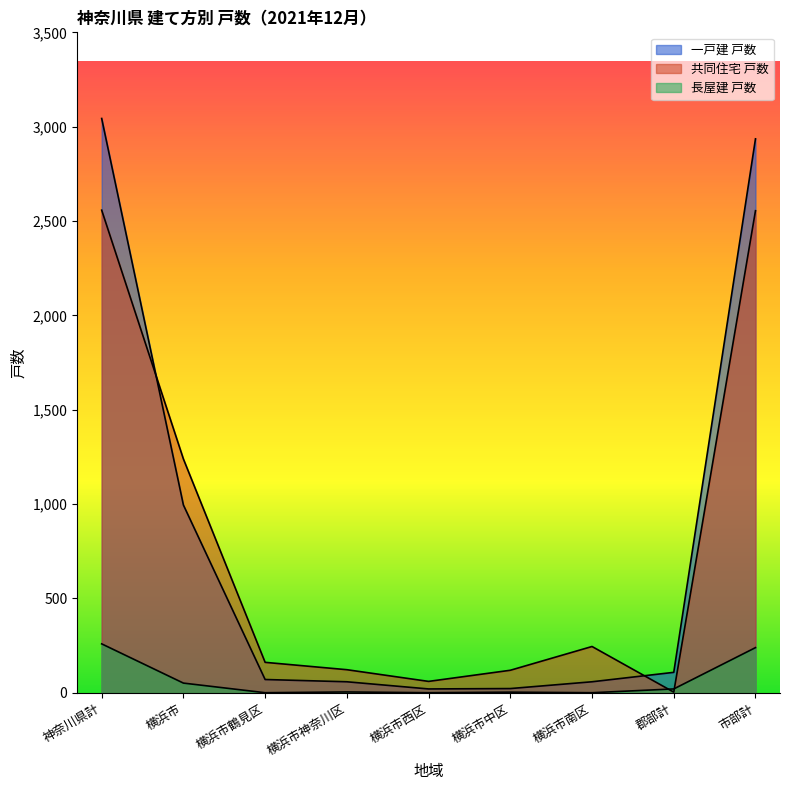

Which series has the largest range (max minus min)?

一戸建 戸数